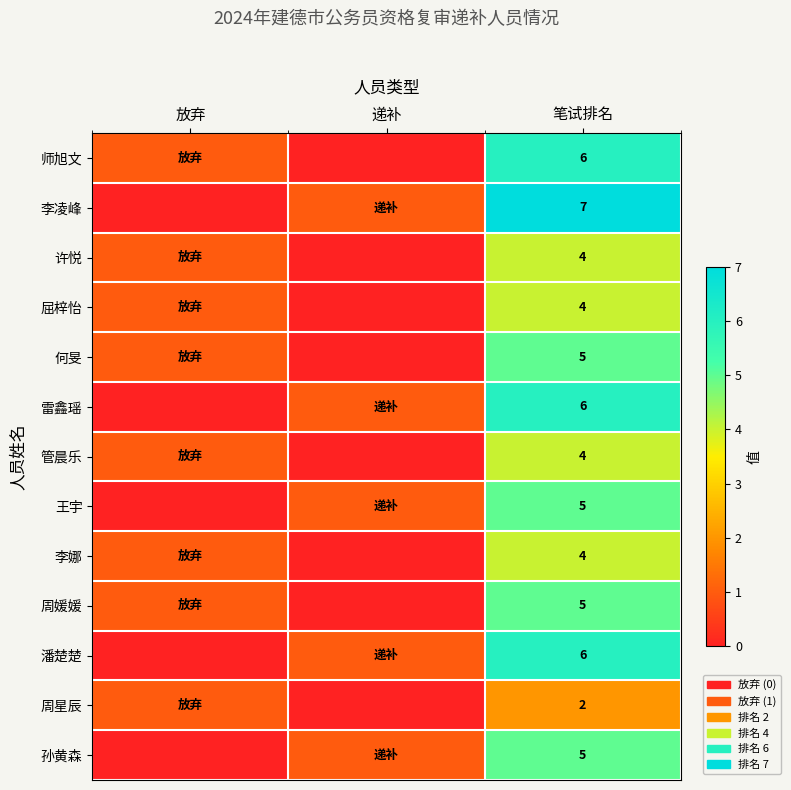

What is the difference between the highest and lowest values at 笔试排名?

5